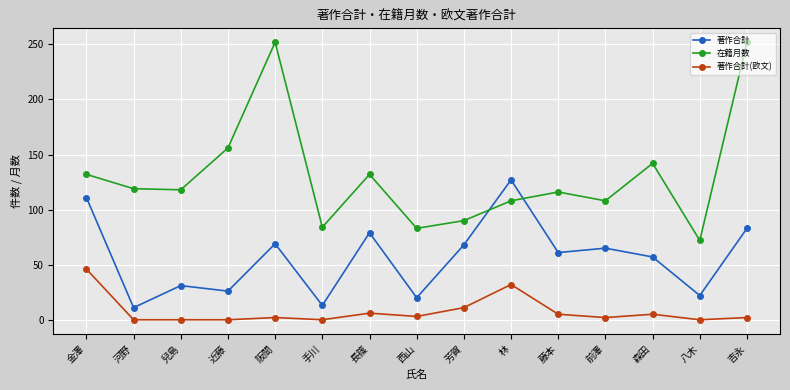

Which category has the lowest value in the 在籍月数 series?

八木